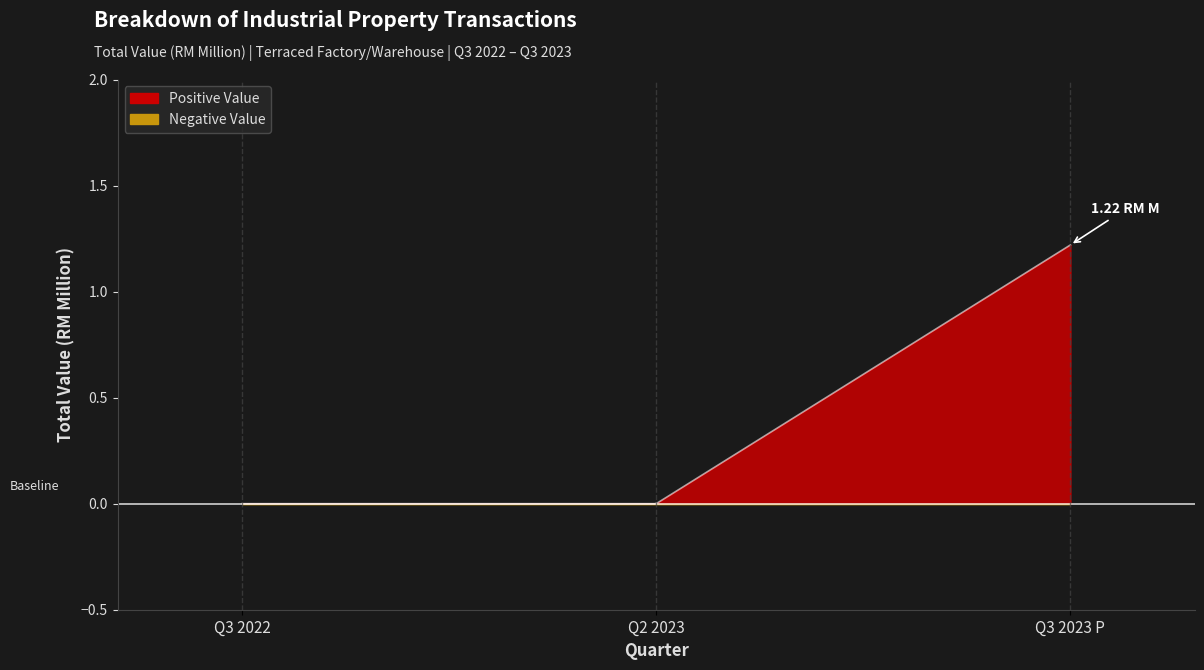

How many values are above zero?

1